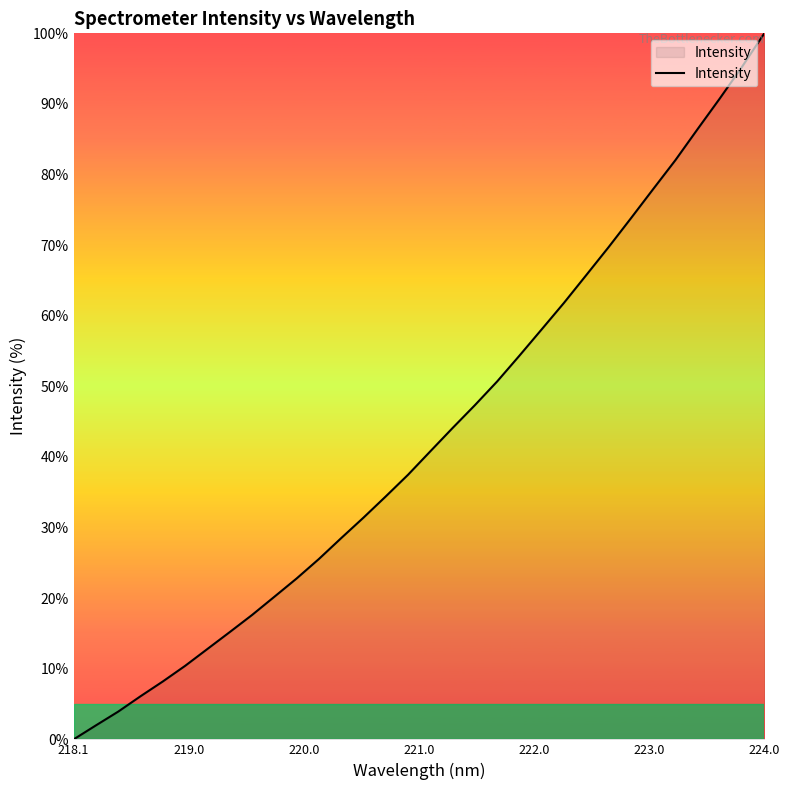

What is the difference between the maximum and minimum values?

100.0